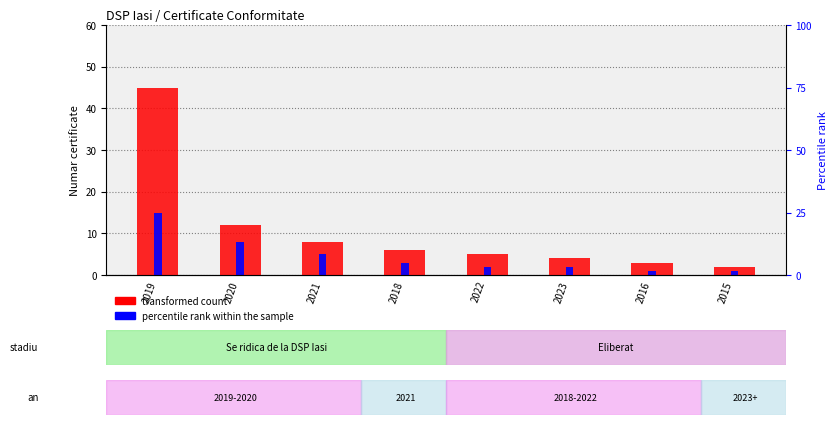

Which series changed the most between 2021 and 2022?

transformed count